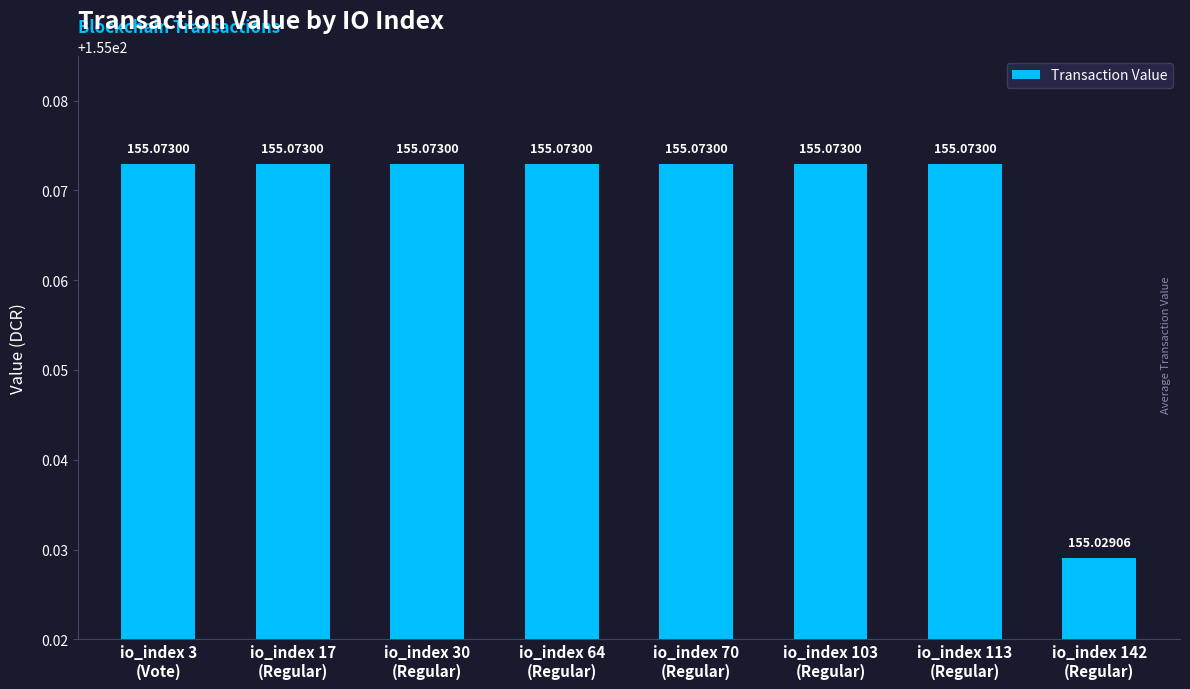

What is the sum of all values?

1240.5